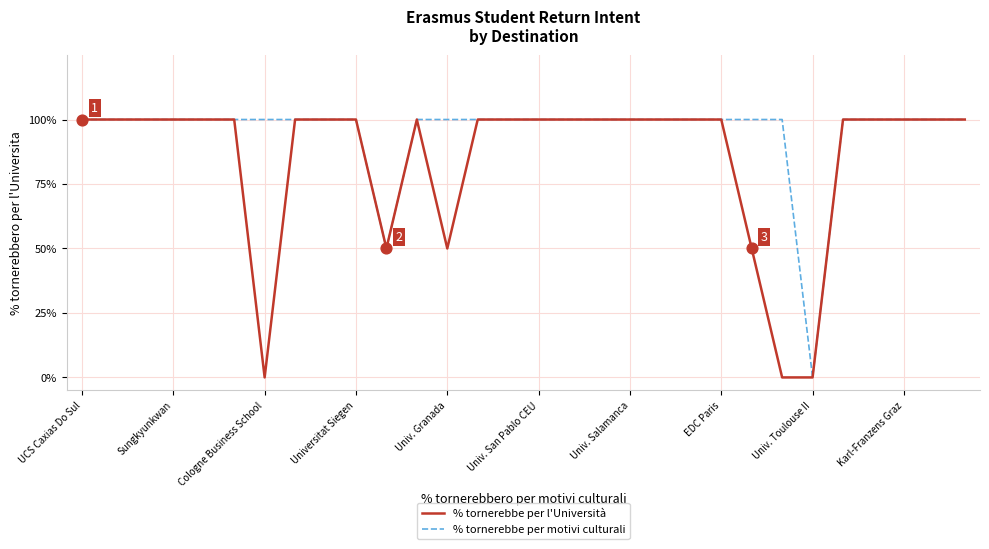

At how many categories does at least one series exceed 0?

29